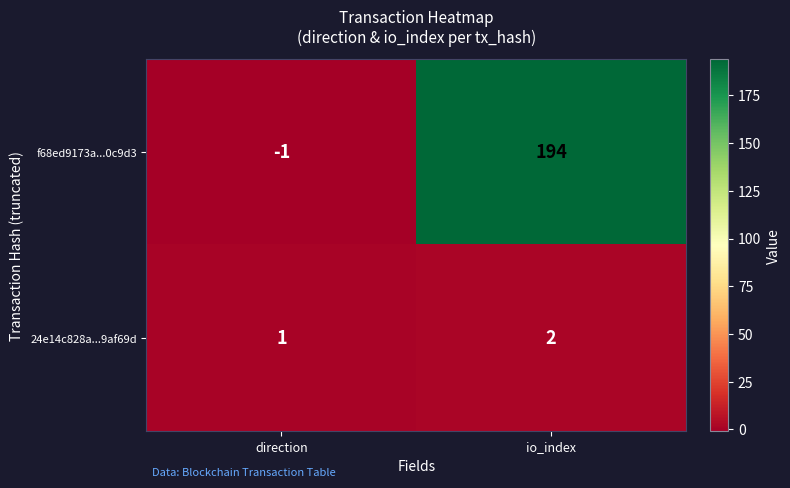

Rank the series by their average value, from lowest to highest.

24e14c828a...9af69d, f68ed9173a...0c9d3